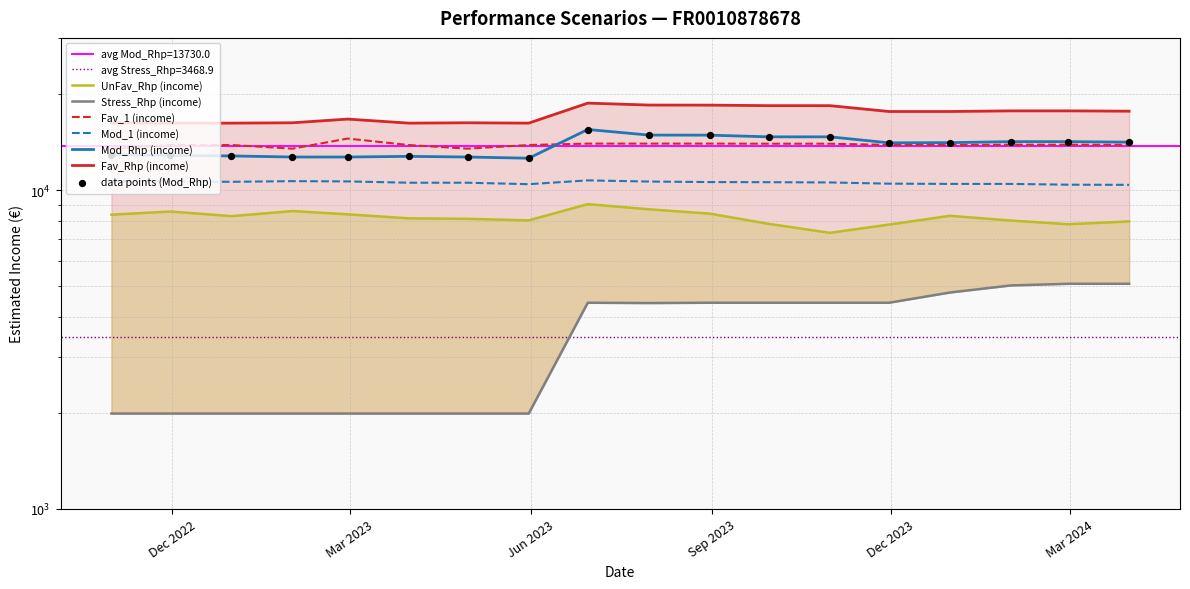

At how many categories does at least one series exceed 6402?

18